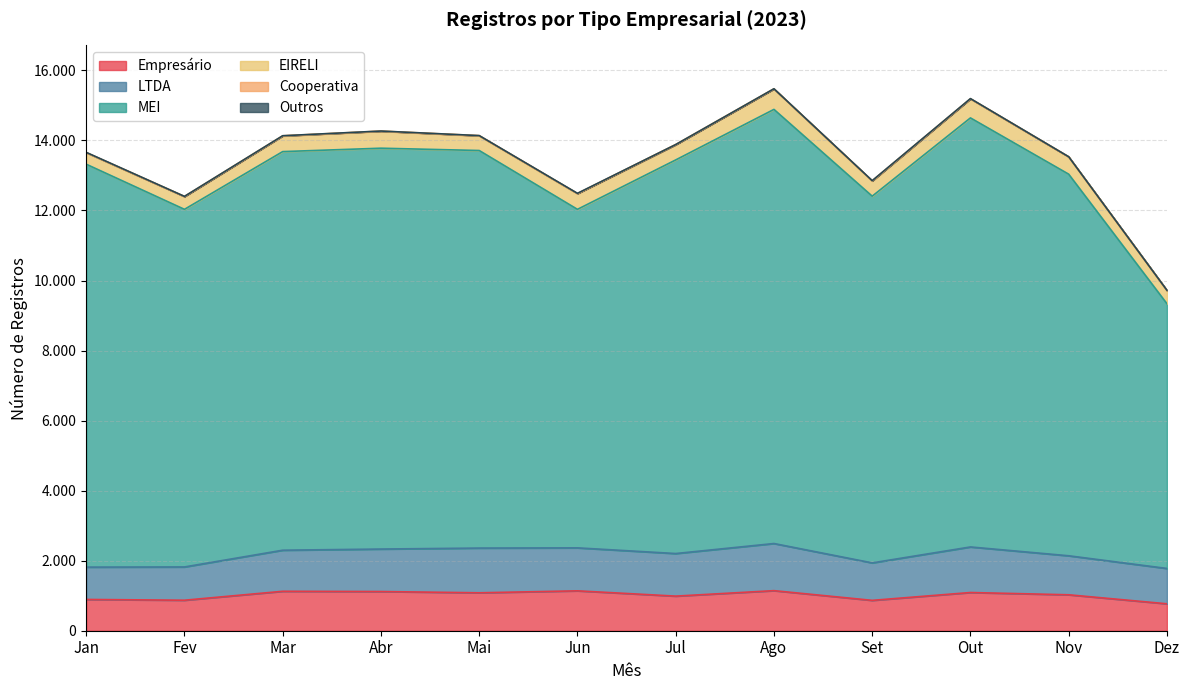

True or false: MEI has a value of 13040 at Dez.

False